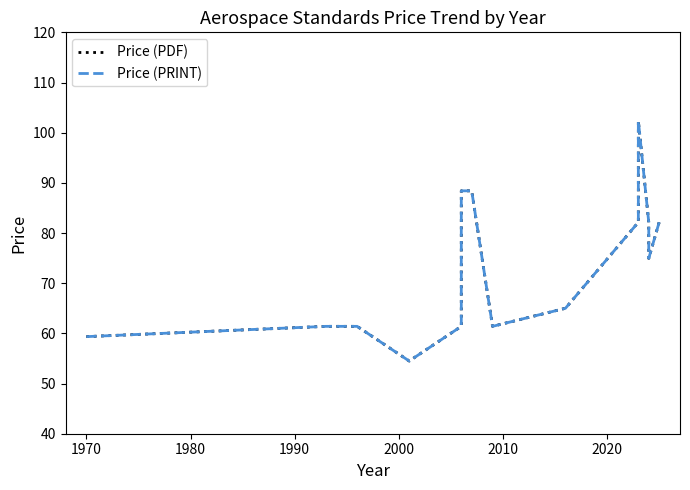

True or false: Price (PDF) and Price (PRINT) intersect in this chart.

False